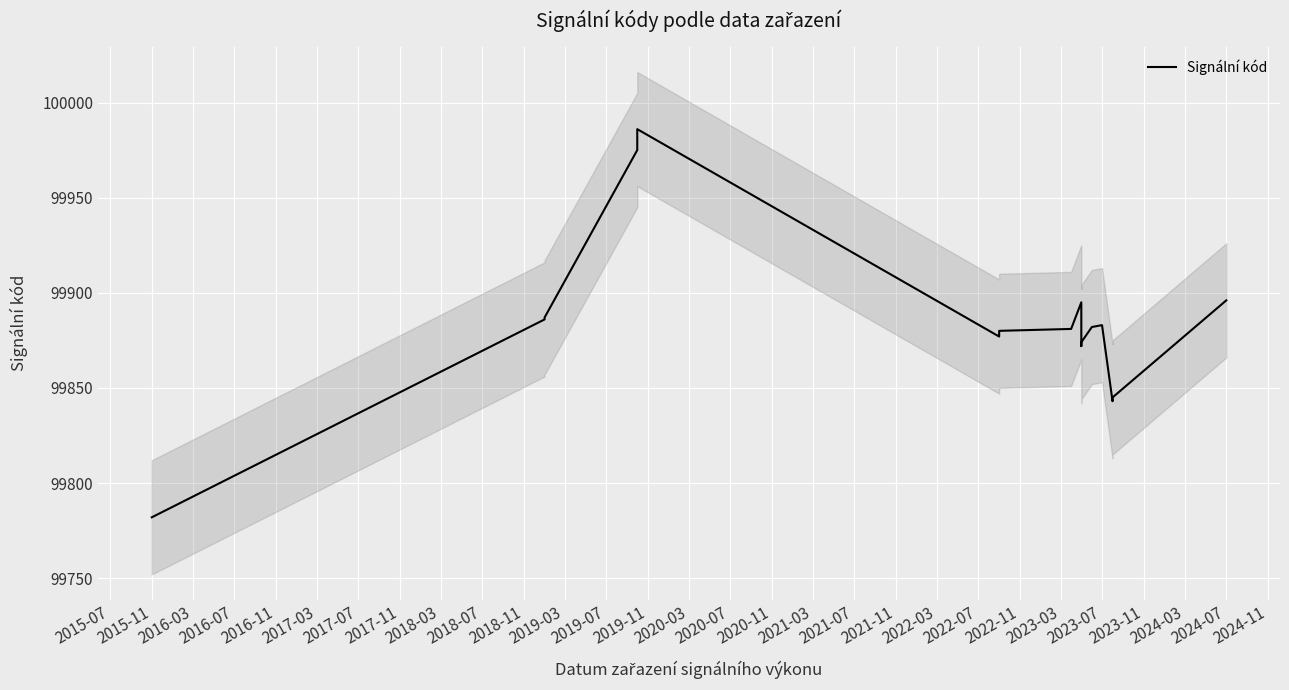

What is the label of the 17th point from the left?

2020-11